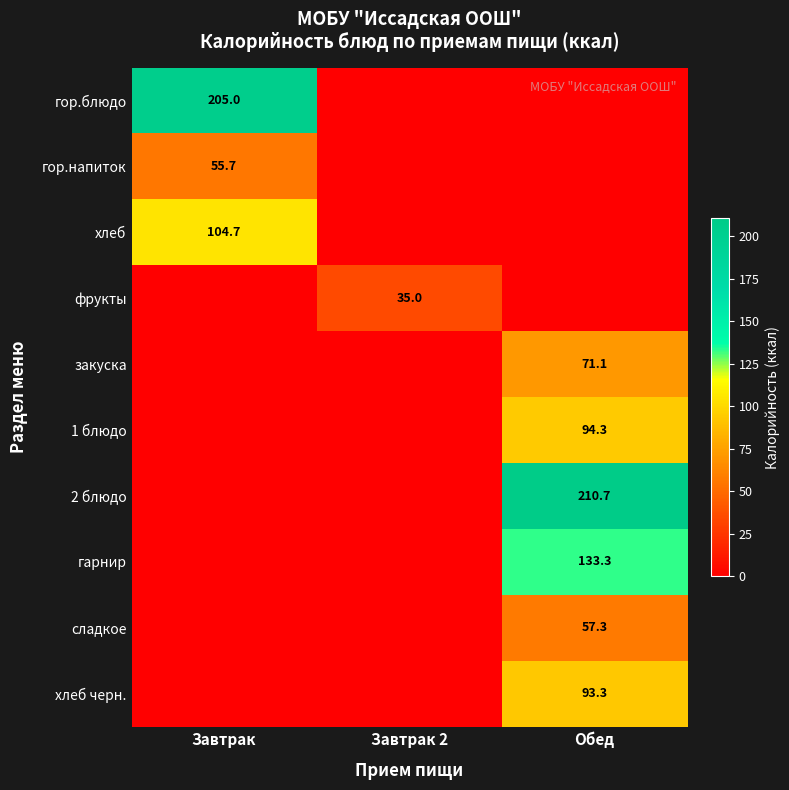

At how many categories does at least one series exceed 2?

3